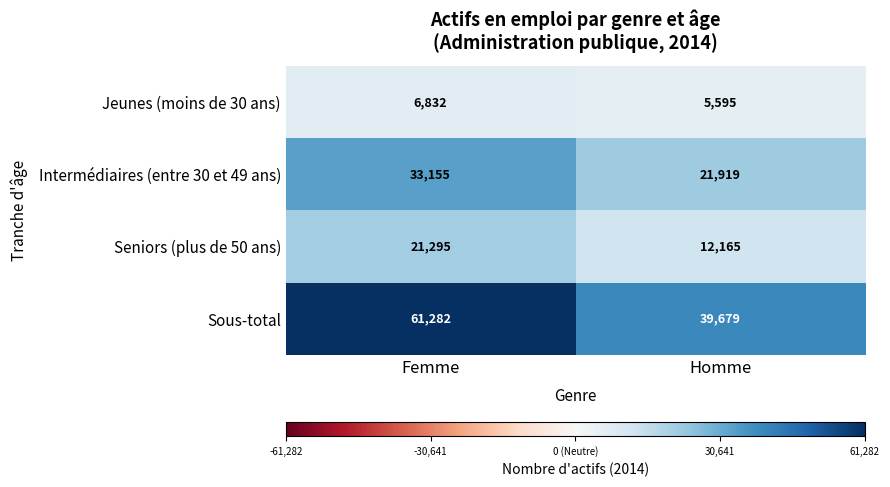

Which series has the largest total across all categories?

Sous-total